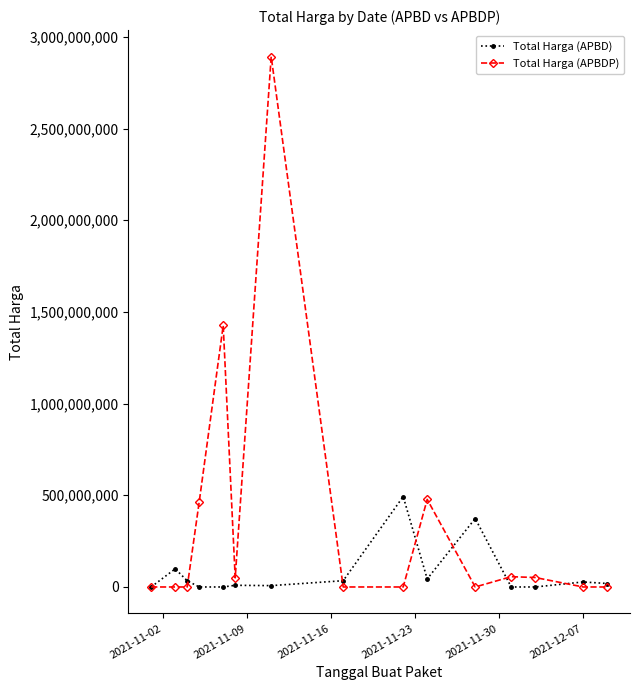

Which series has the largest total across all categories?

Total Harga (APBDP)